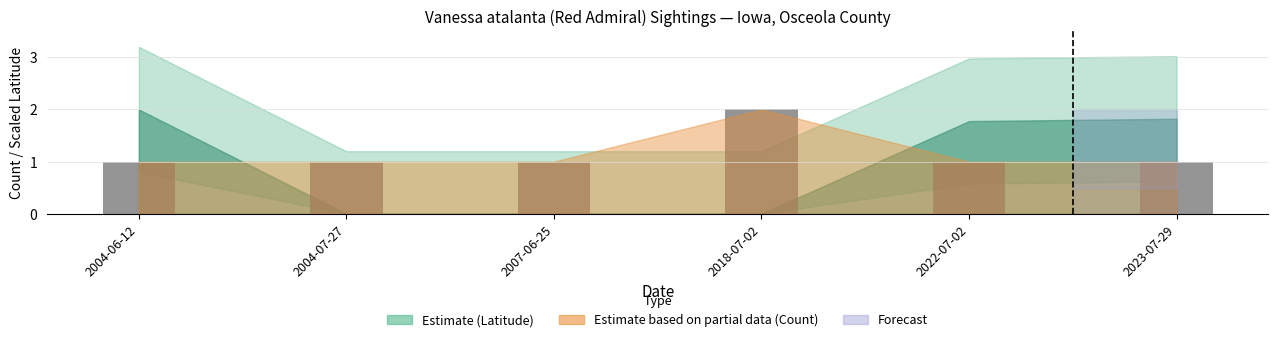

What is the sum of all values?

7